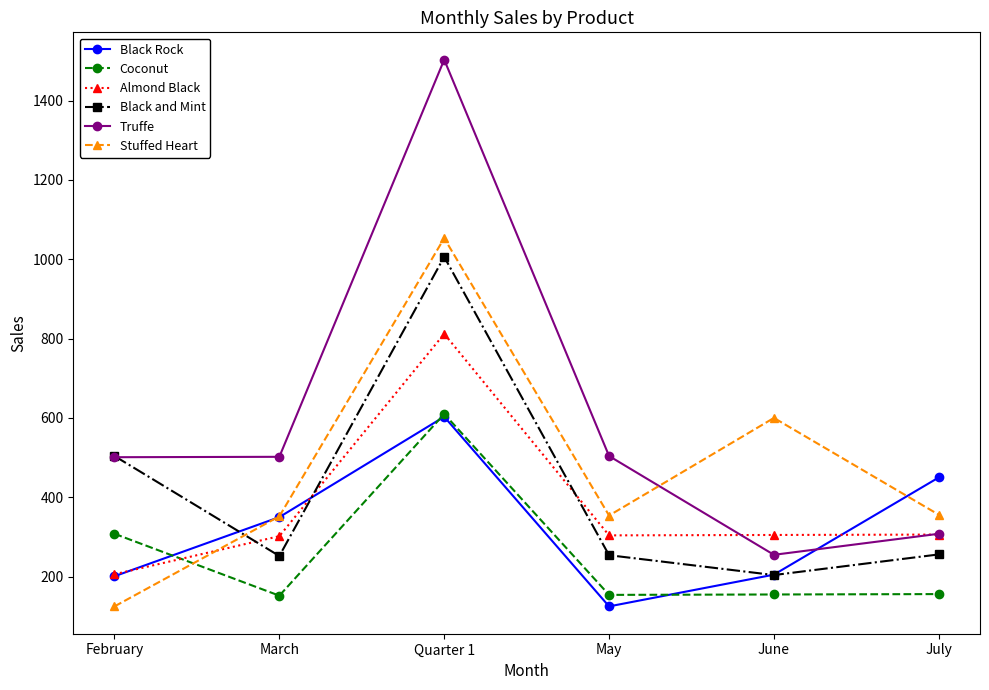

What is the label of the 3rd point from the right?

May